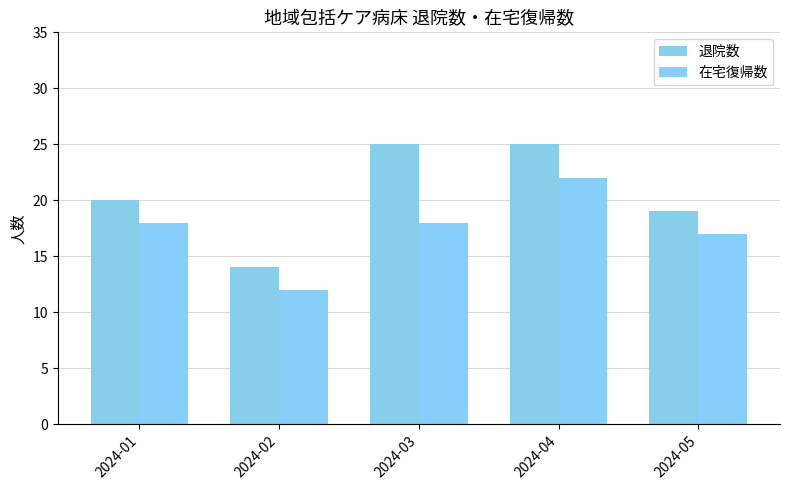

What is the difference between the maximum and minimum values in the 退院数 series?

11